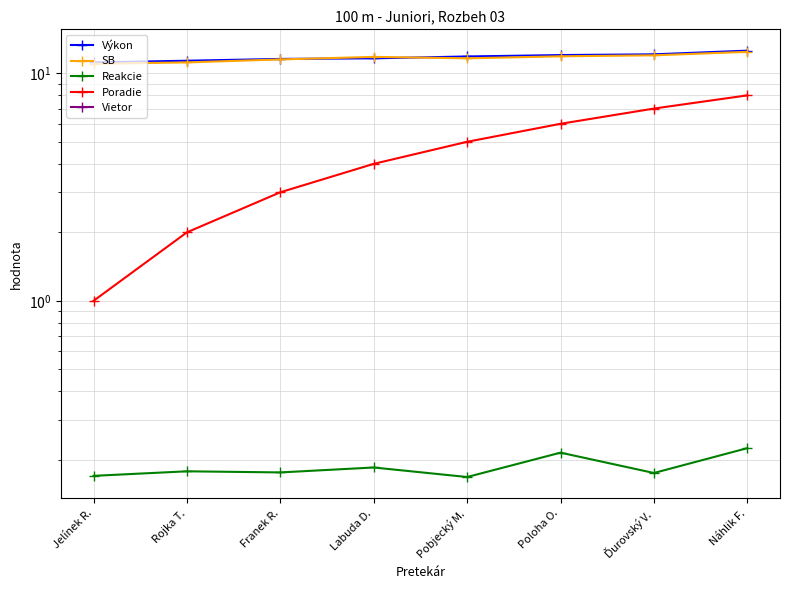

Is it true that Poradie equals 4.0 at Labuda D.?

True